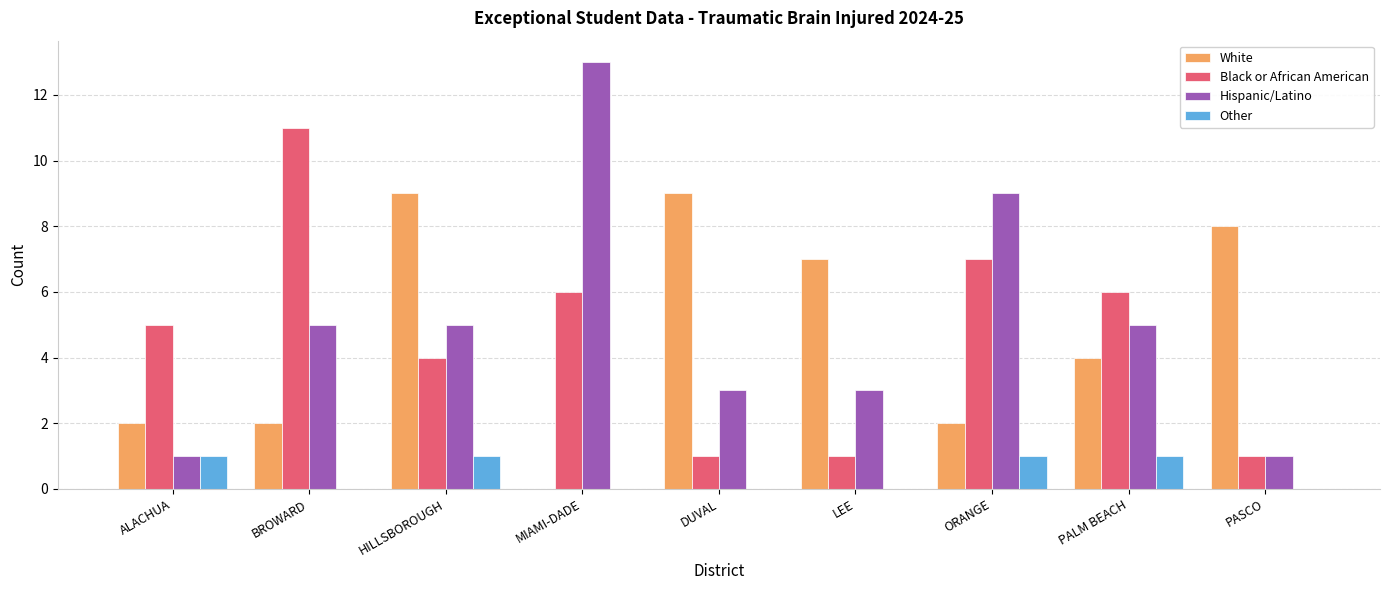

Which category has the highest value across all series?

MIAMI-DADE